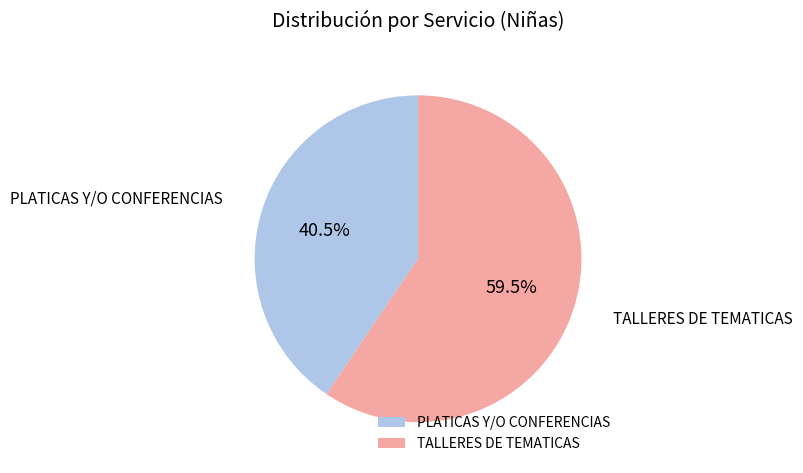

To the nearest percent, what is the difference between the TALLERES DE TEMATICAS and PLATICAS Y/O CONFERENCIAS slice percentages?

19%